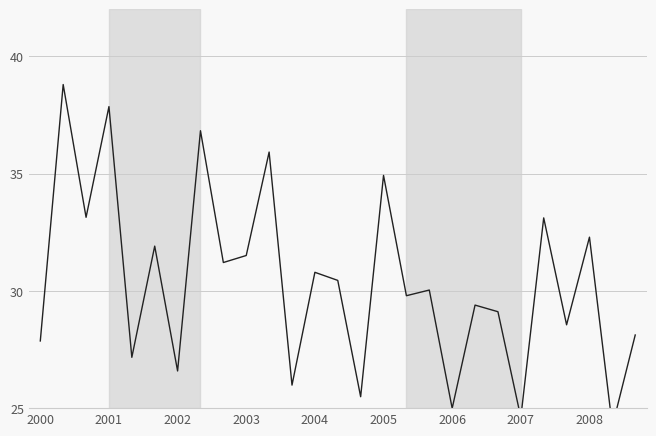

How many distinct data groups are displayed?

1